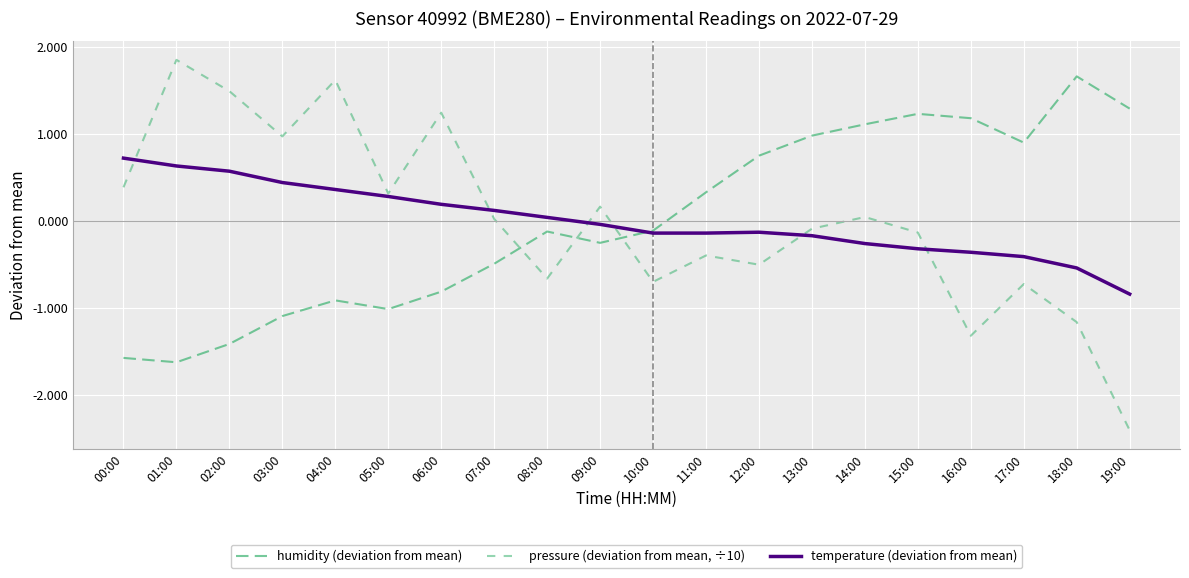

At which category does temperature (deviation from mean) reach its first local peak?

12:00